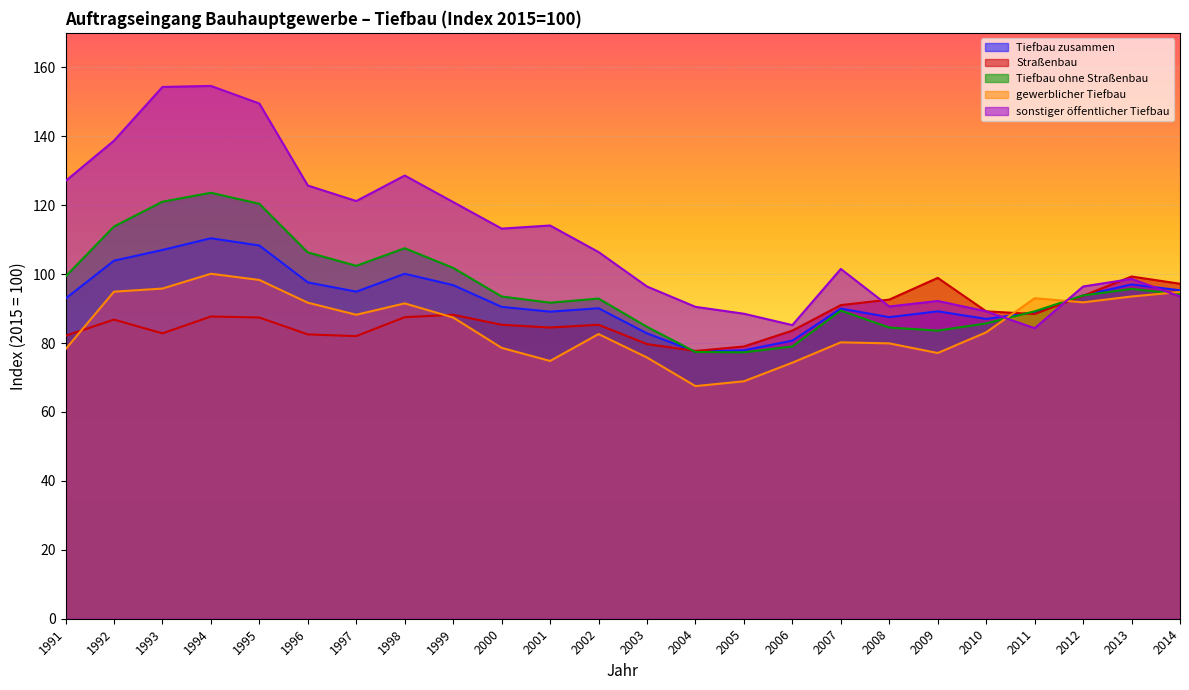

At how many categories does at least one series exceed 139?

3